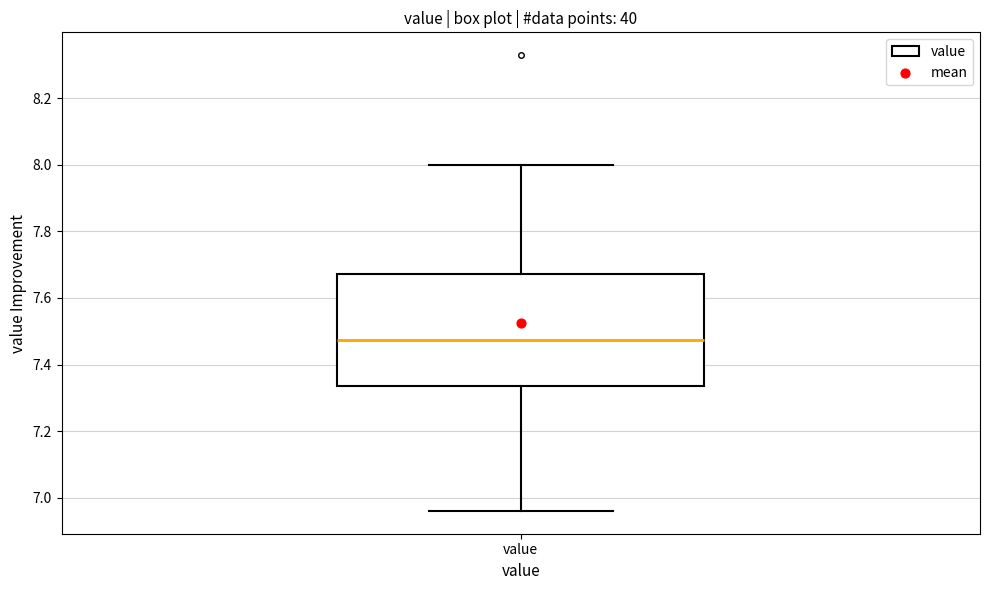

Read this box plot against the y-axis: the position of the median line, the range covered by the box, and the ends of both whiskers. The values are not printed on the chart, so give them approximately, as read against the axis.

median 7.48, box 7.34 to 7.68, whiskers 6.96 to 8.00